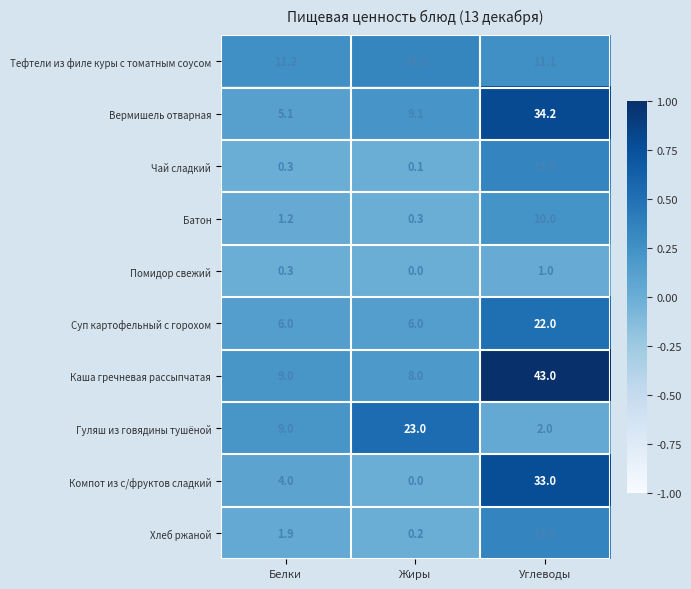

How many data points does each series have?

3